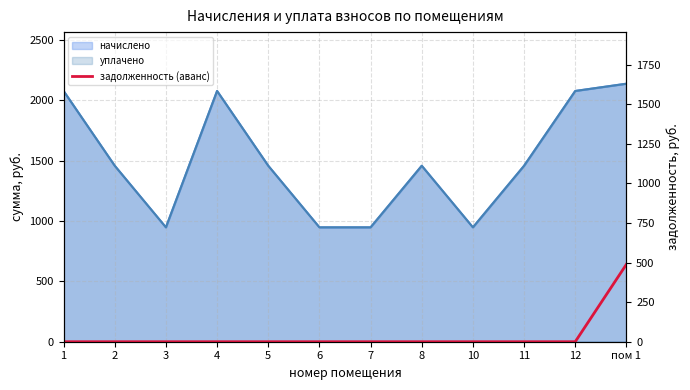

What is the label of the 6th point from the right?

7